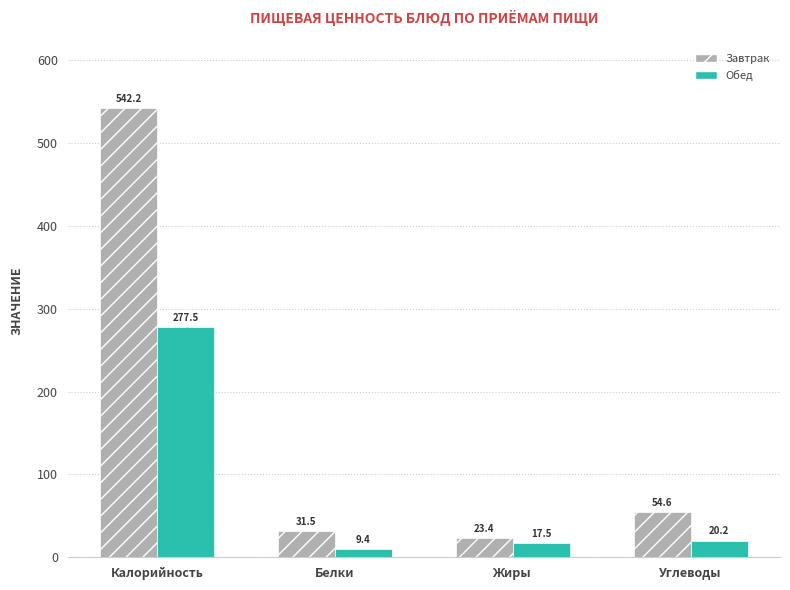

Which series changed the most between Калорийность and Углеводы?

Завтрак